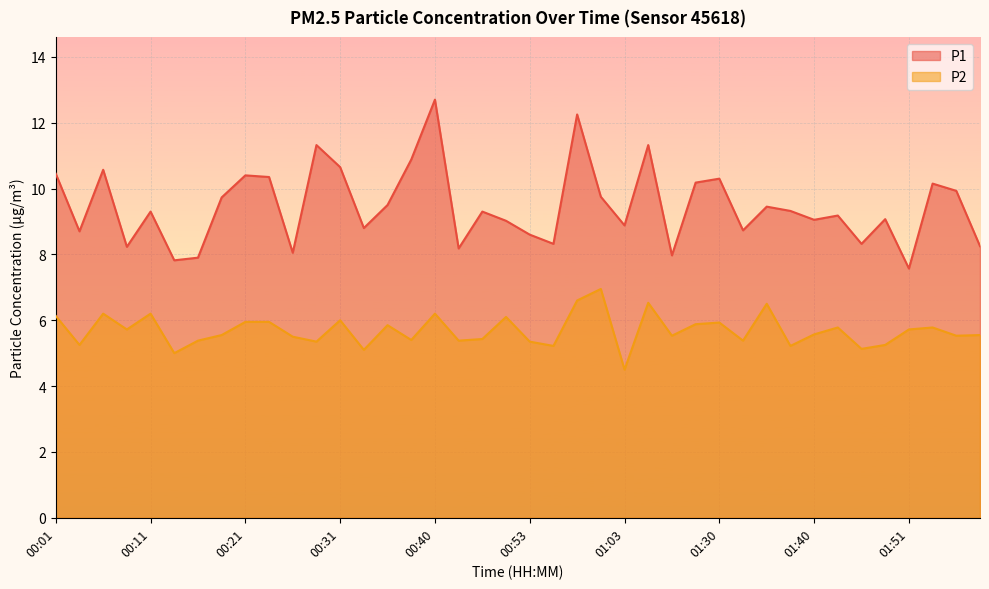

What is the label of the 16th point from the right?

01:03